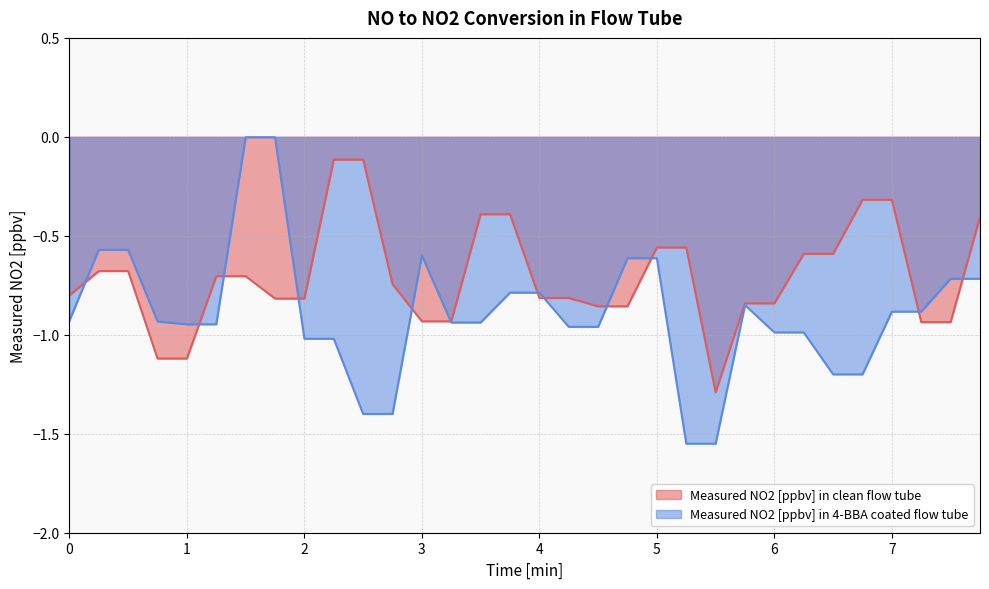

After their last crossing, which series has the higher values: Measured NO2 [ppbv] in 4-BBA coated flow tube or Measured NO2 [ppbv] in clean flow tube?

Measured NO2 [ppbv] in clean flow tube